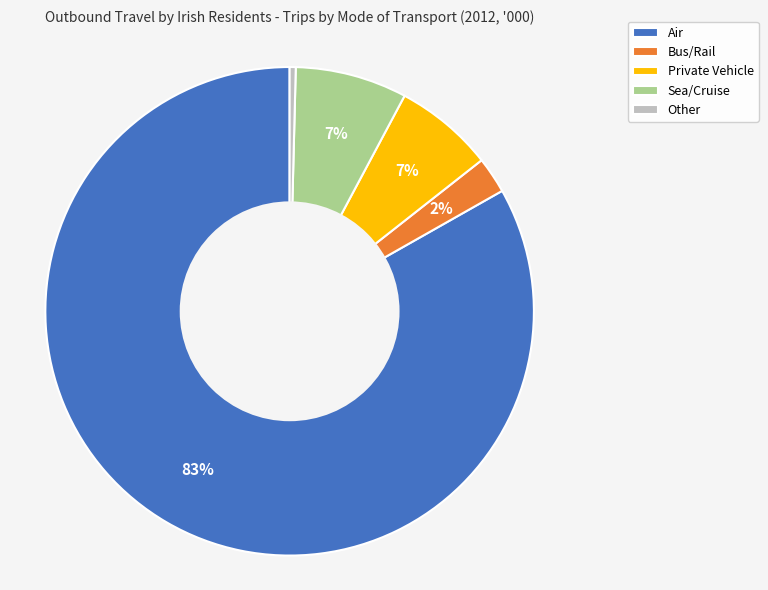

To the nearest percent, what portion does Bus/Rail represent?

2%